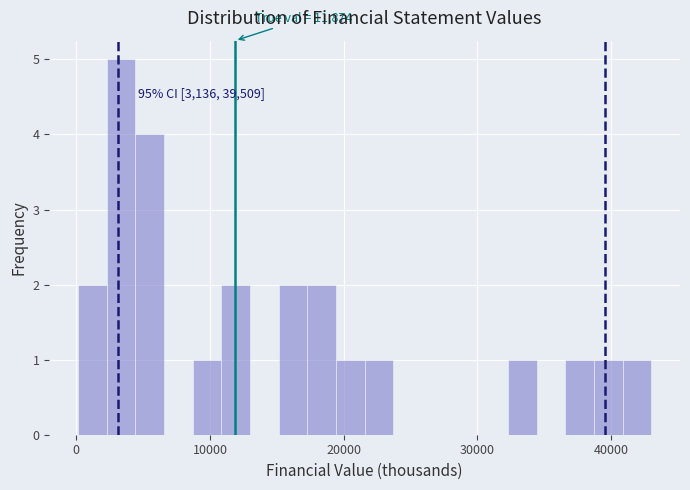

Around what value on the x-axis is the tallest bar? Give the approximate position of its centre, as read against the axis.

3000